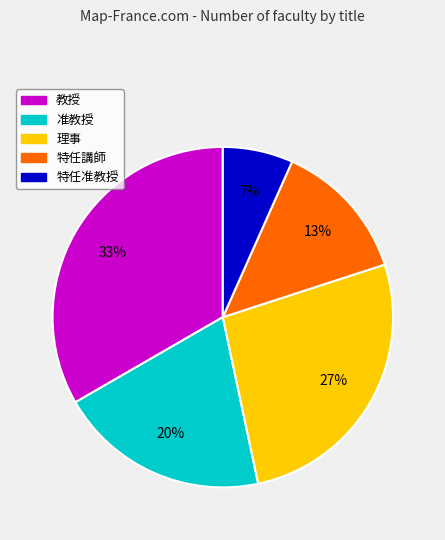

How many slices are in this pie chart?

5